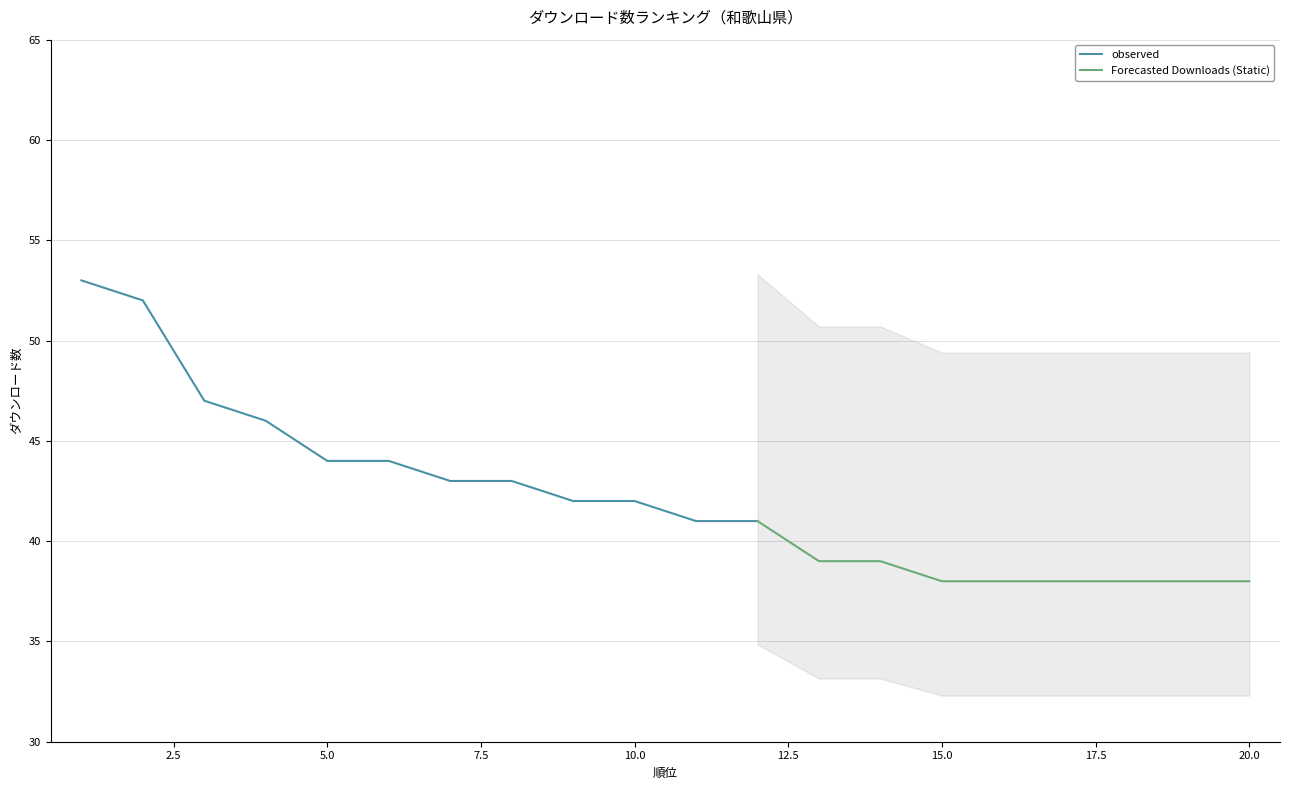

At which label is the value closest to 45?

4